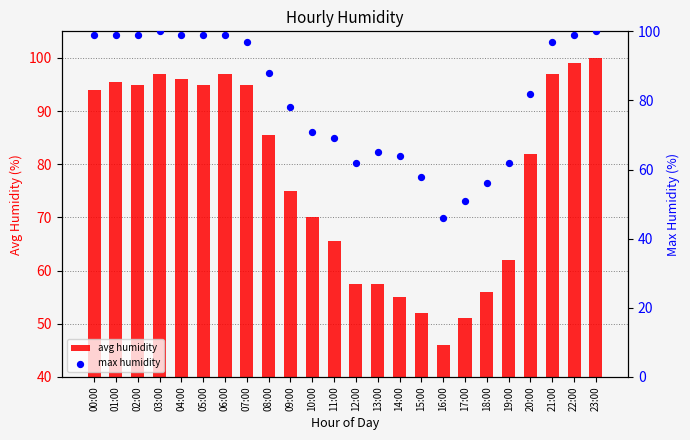

At which category is the sum across all series the highest?

23:00